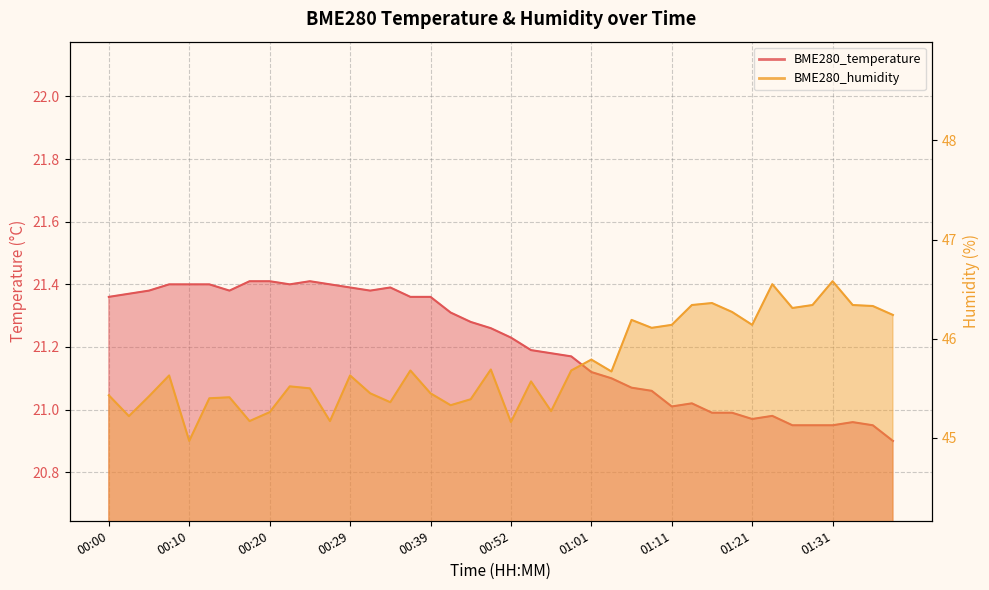

Reading right to left, what are all the values shown in this chart?

BME280_temperature: 01:38=20.9	01:36=20.9	01:33=21.0	01:31=20.9	01:28=20.9	01:26=20.9	01:24=21.0	01:21=21.0	01:19=21.0	01:16=21.0	01:14=21.0	01:11=21.0	01:09=21.1	01:06=21.1	01:04=21.1	01:01=21.1	00:59=21.2	00:57=21.2	00:54=21.2	00:52=21.2	00:49=21.3	00:47=21.3	00:44=21.3	00:39=21.4	00:37=21.4	00:34=21.4	00:32=21.4	00:29=21.4	00:27=21.4	00:25=21.4	00:22=21.4	00:20=21.4	00:17=21.4	00:15=21.4	00:12=21.4	00:10=21.4	00:07=21.4	00:05=21.4	00:03=21.4	00:00=21.4
BME280_humidity: 01:38=46.2	01:36=46.3	01:33=46.3	01:31=46.6	01:28=46.3	01:26=46.3	01:24=46.5	01:21=46.1	01:19=46.3	01:16=46.4	01:14=46.3	01:11=46.1	01:09=46.1	01:06=46.2	01:04=45.7	01:01=45.8	00:59=45.7	00:57=45.3	00:54=45.6	00:52=45.2	00:49=45.7	00:47=45.4	00:44=45.3	00:39=45.5	00:37=45.7	00:34=45.4	00:32=45.5	00:29=45.6	00:27=45.2	00:25=45.5	00:22=45.5	00:20=45.3	00:17=45.2	00:15=45.4	00:12=45.4	00:10=45.0	00:07=45.6	00:05=45.4	00:03=45.2	00:00=45.4